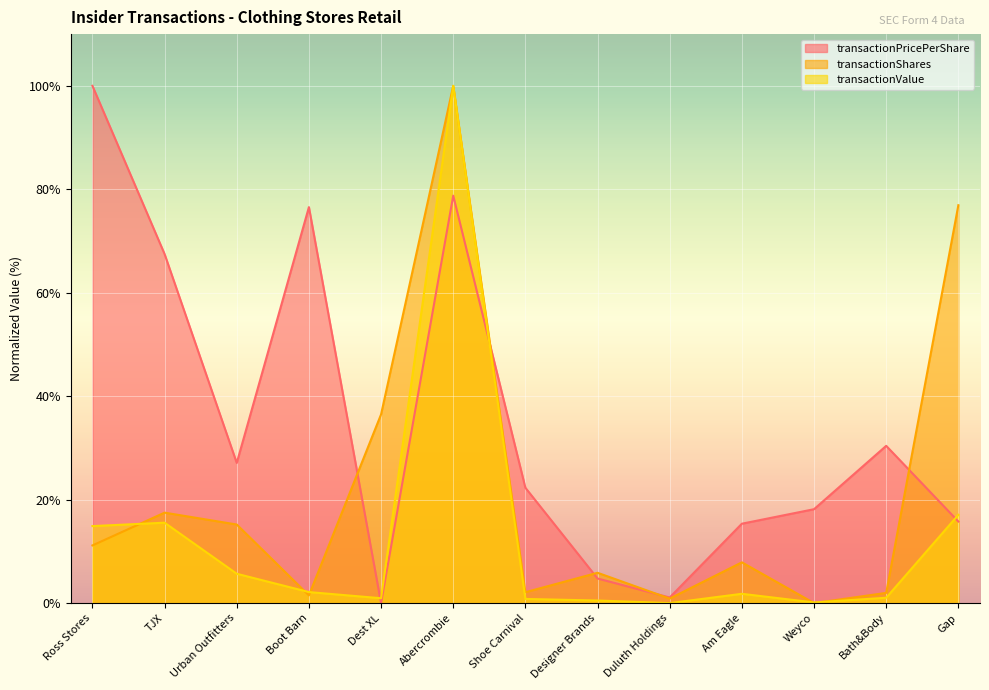

At which label does transactionPricePerShare first exceed 22?

Ross Stores